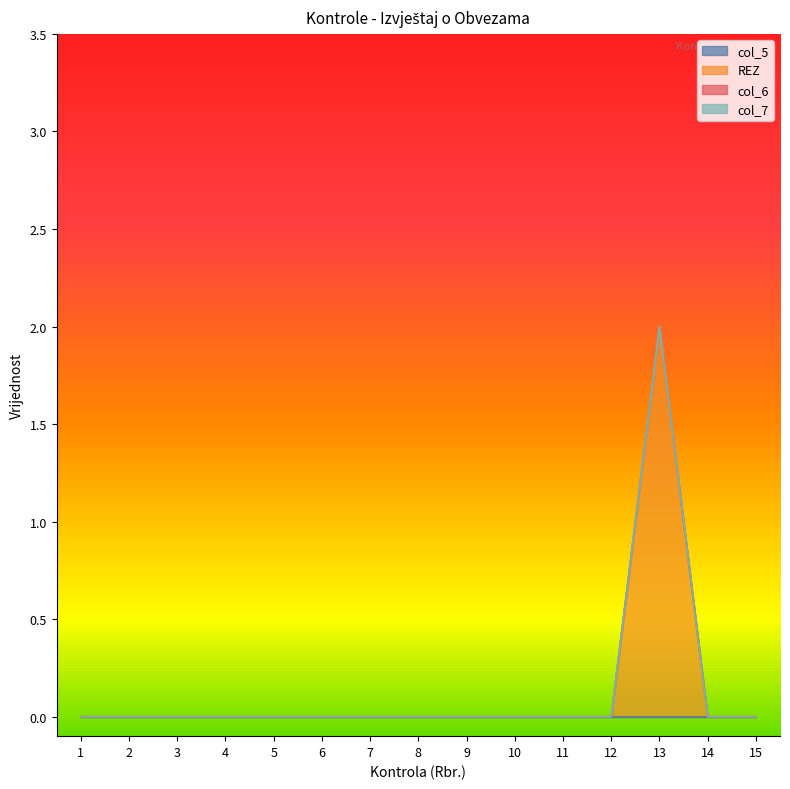

True or false: REZ and col_7 intersect in this chart.

False